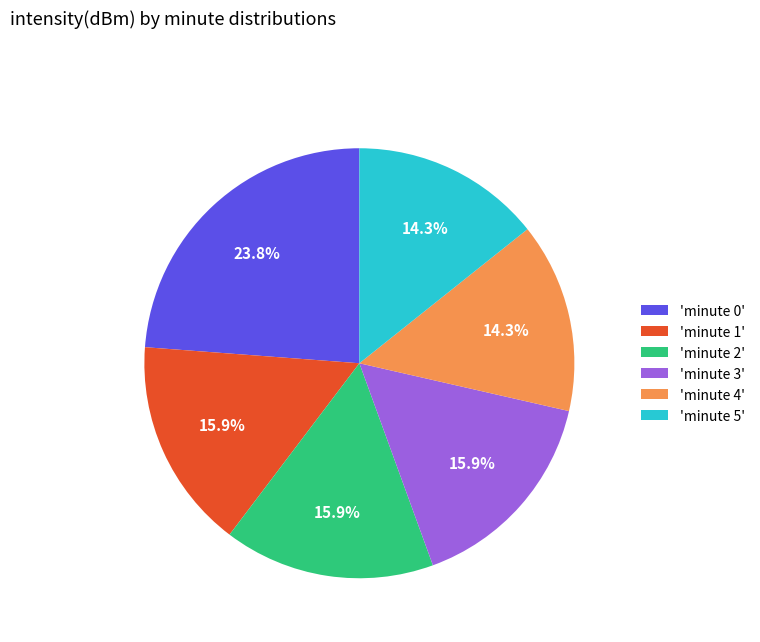

What is the total percentage of 'minute 1' and 'minute 4'?

30.2%